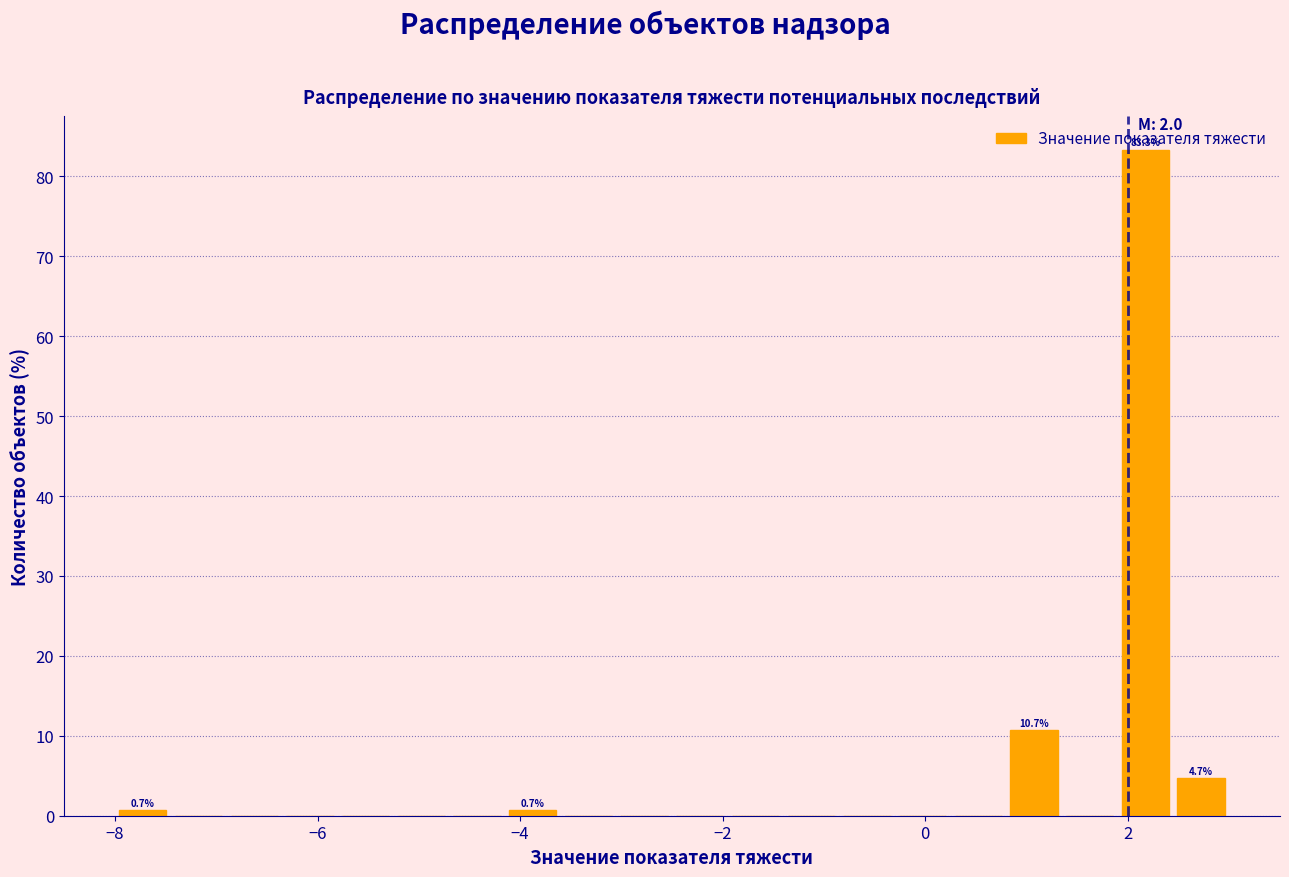

Around what value on the x-axis is the tallest bar? Give the approximate position of its centre, as read against the axis.

2.2